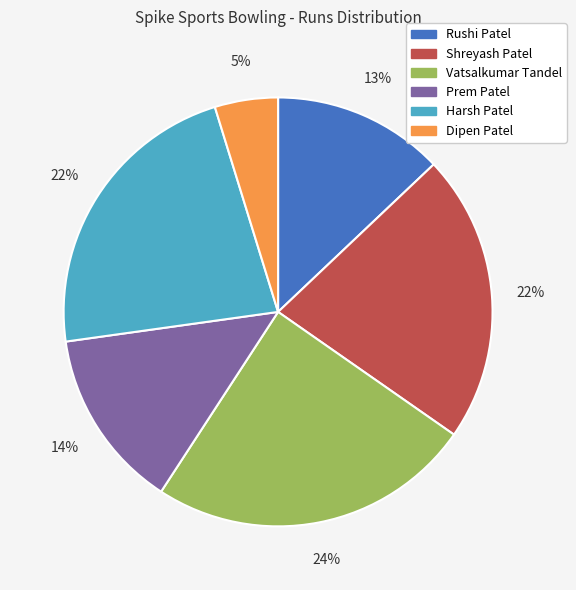

Between Dipen Patel and Prem Patel, which is larger?

Prem Patel